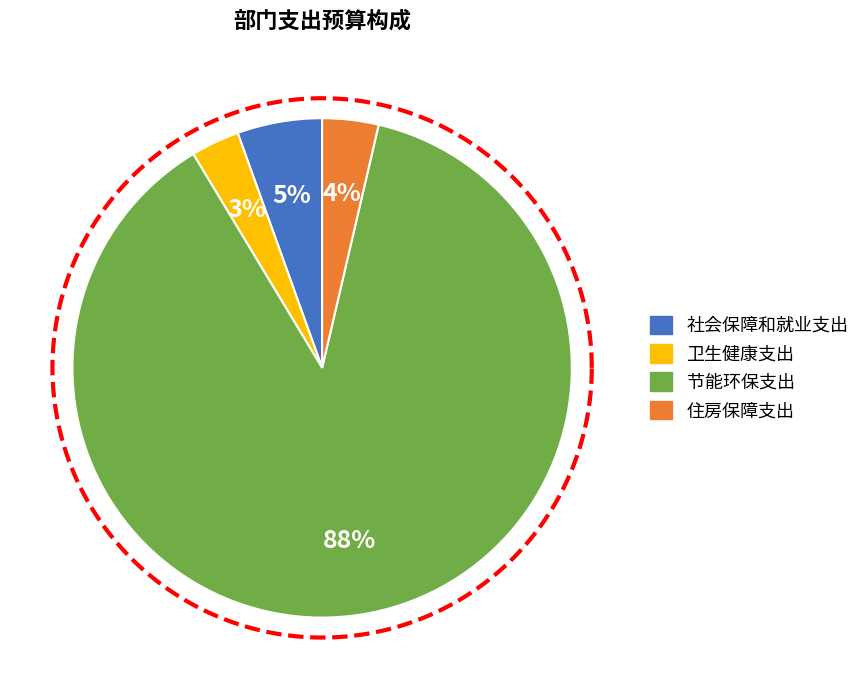

What is the largest slice in the pie chart?

节能环保支出